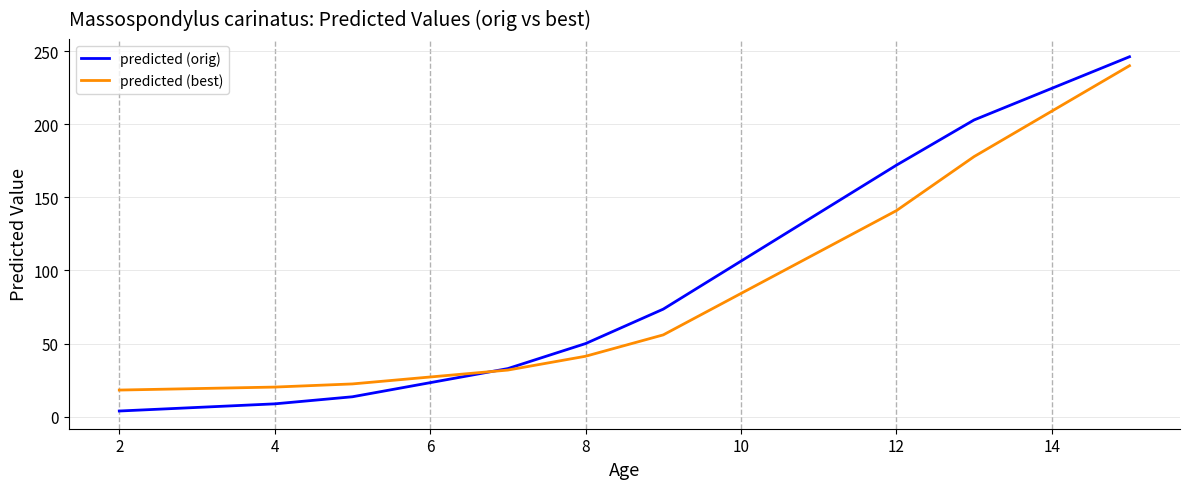

True or false: predicted (best) and predicted (orig) intersect in this chart.

True